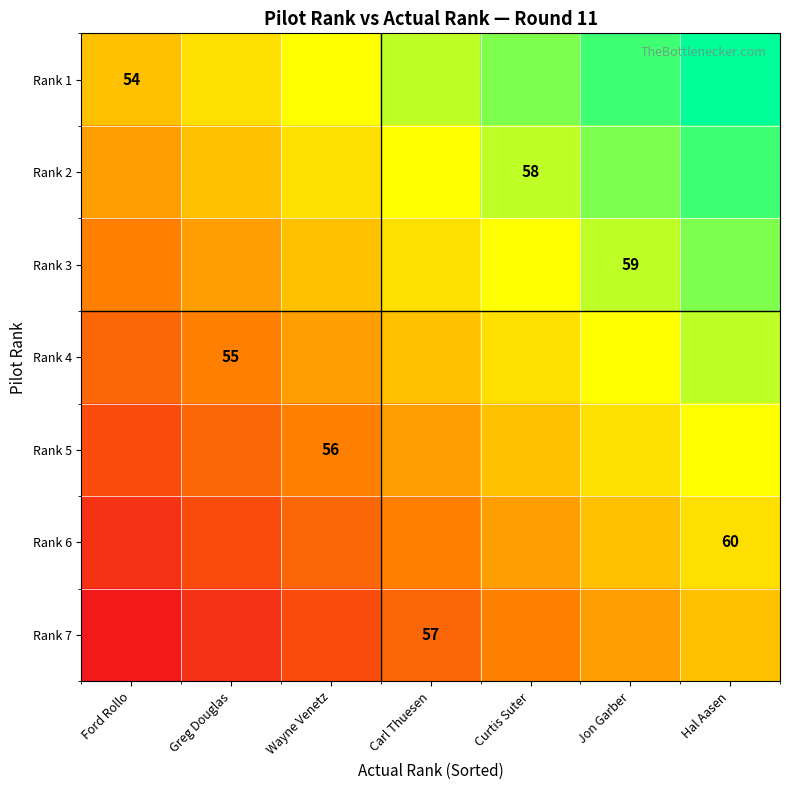

True or false: Rank 5 has a value of 88 at Wayne Venetz.

False